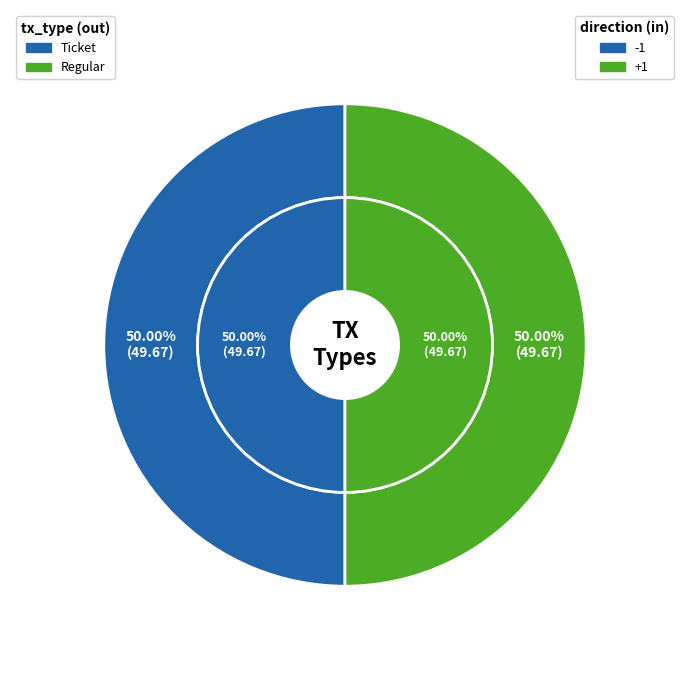

What portion of the pie excludes Ticket?

50.0%